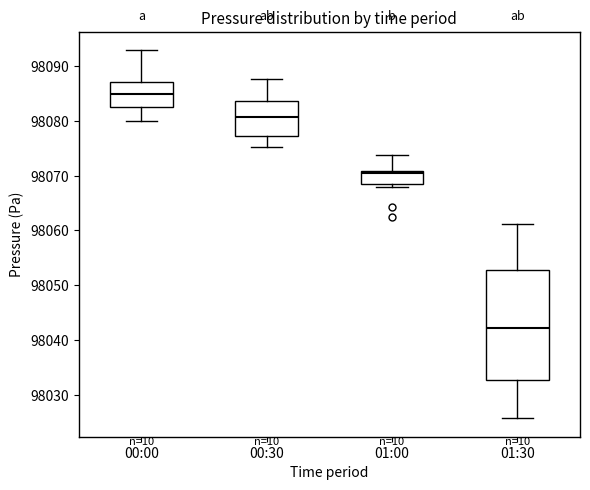

Reading left to right, transcribe this box plot: for each box, give where its median line is, the range the box spans, and where its two whiskers end, as read against the y-axis. The values are not printed on the chart, so give them approximately, as read against the axis.

00:00: median 98085, box 98082 to 98087, whiskers 98080 to 98093
00:30: median 98081, box 98077 to 98084, whiskers 98075 to 98088
01:00: median 98070, box 98068 to 98071, whiskers 98068 (just below the box's lower edge) to 98074
01:30: median 98042, box 98033 to 98053, whiskers 98026 to 98061